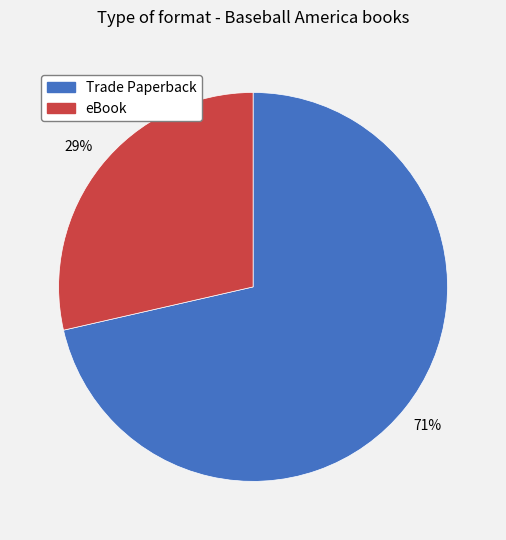

To the nearest percent, what is the average slice percentage?

50%